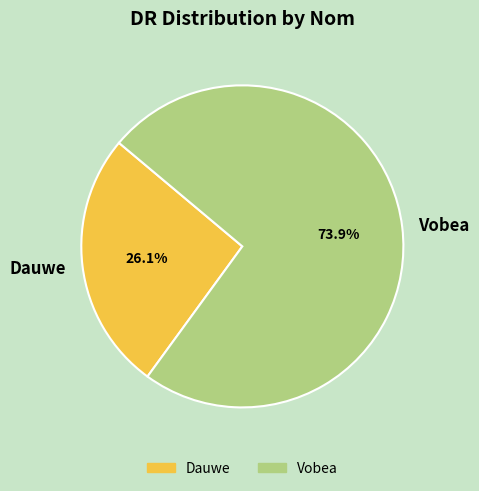

What percentage is the Vobea slice, to the nearest percent?

74%